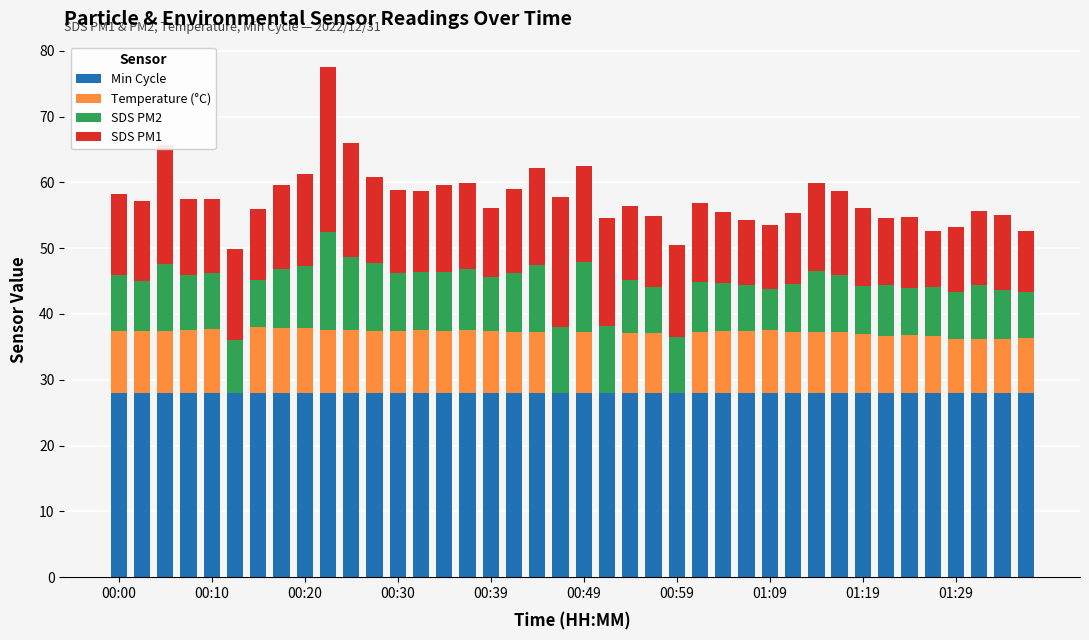

Are the bars grouped side by side (vs. stacked)?

No